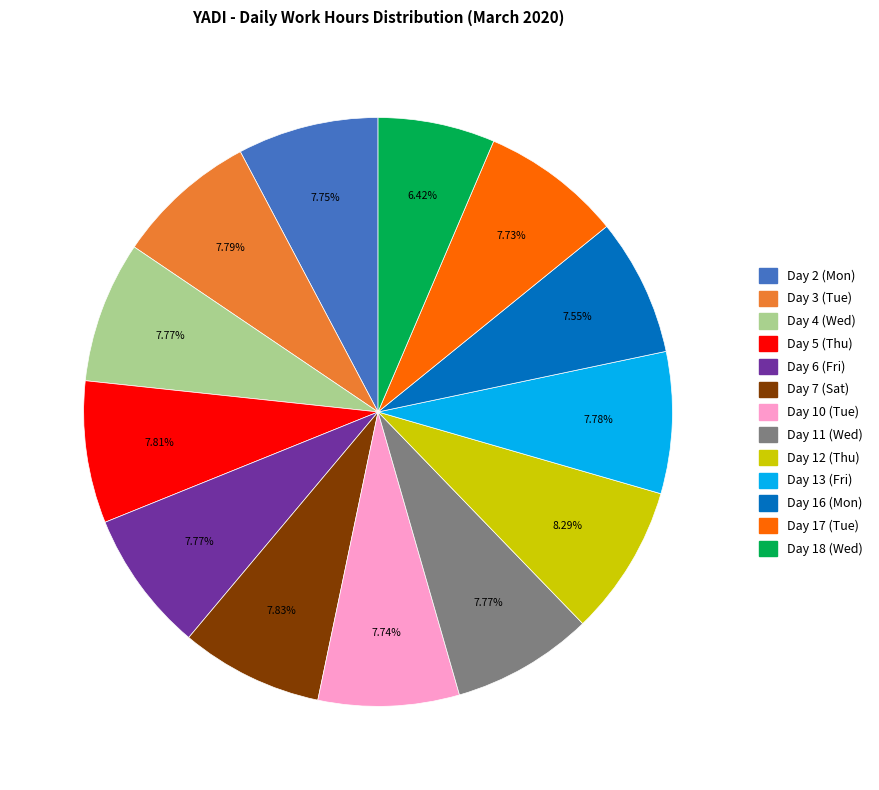

Is there any slice that represents more than half of the pie?

No